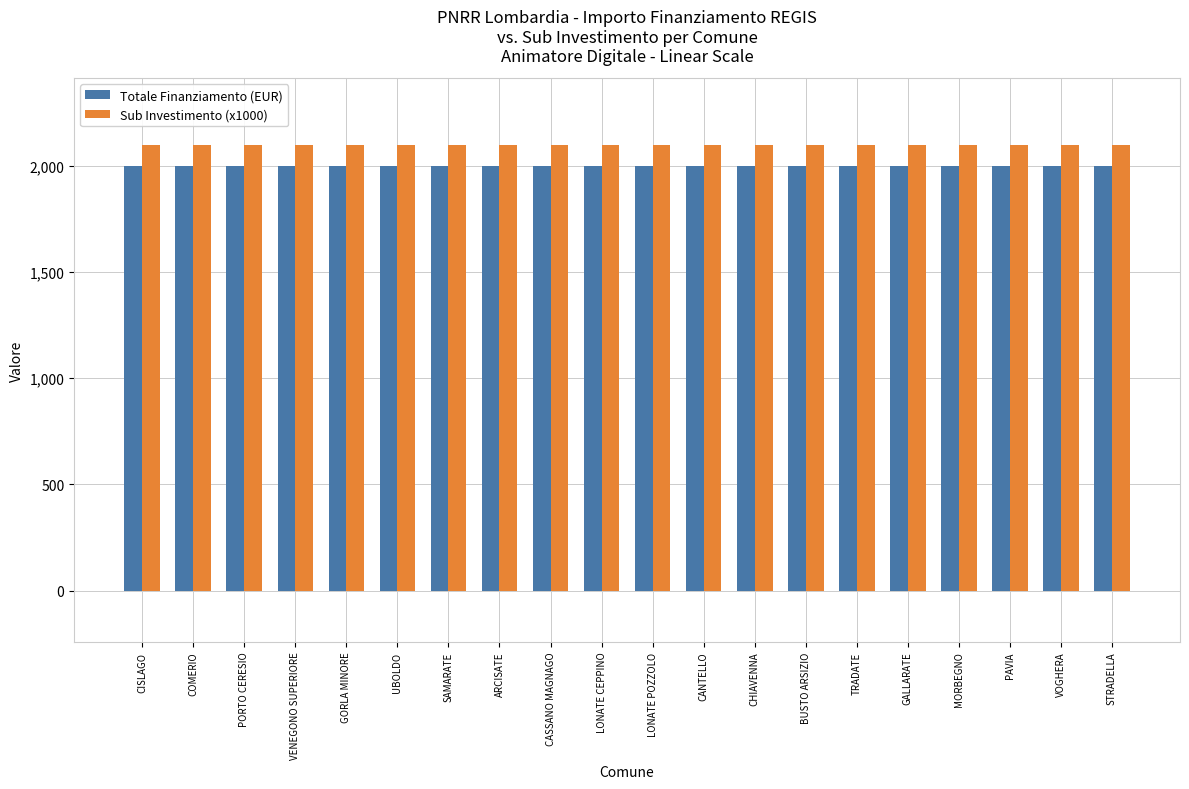

List the series in order of their peak value, highest first.

Sub Investimento (x1000), Totale Finanziamento (EUR)